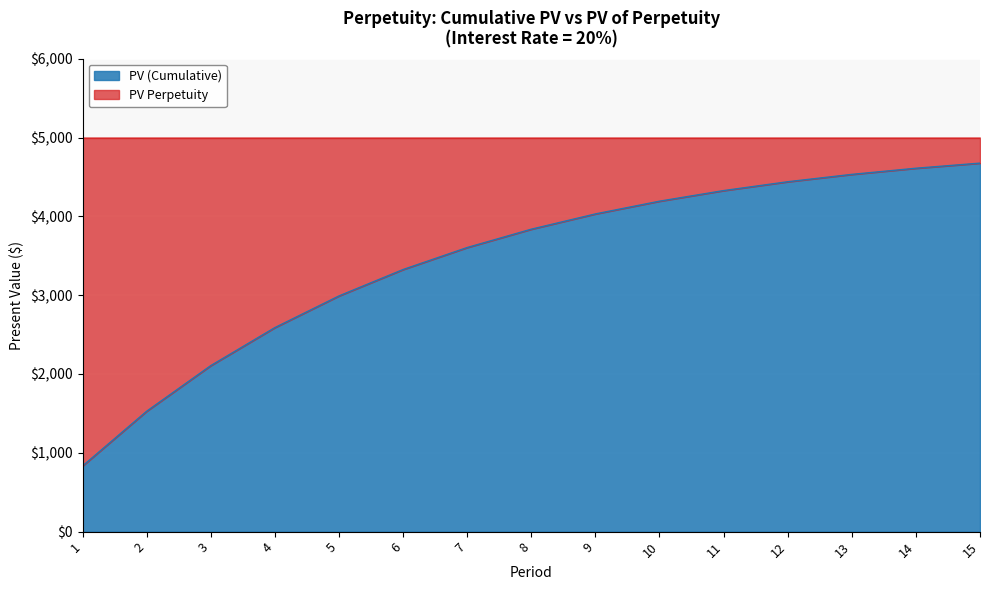

Rank the categories by value from highest to lowest.

15, 14, 13, 12, 11, 10, 9, 8, 7, 6, 5, 4, 3, 2, 1